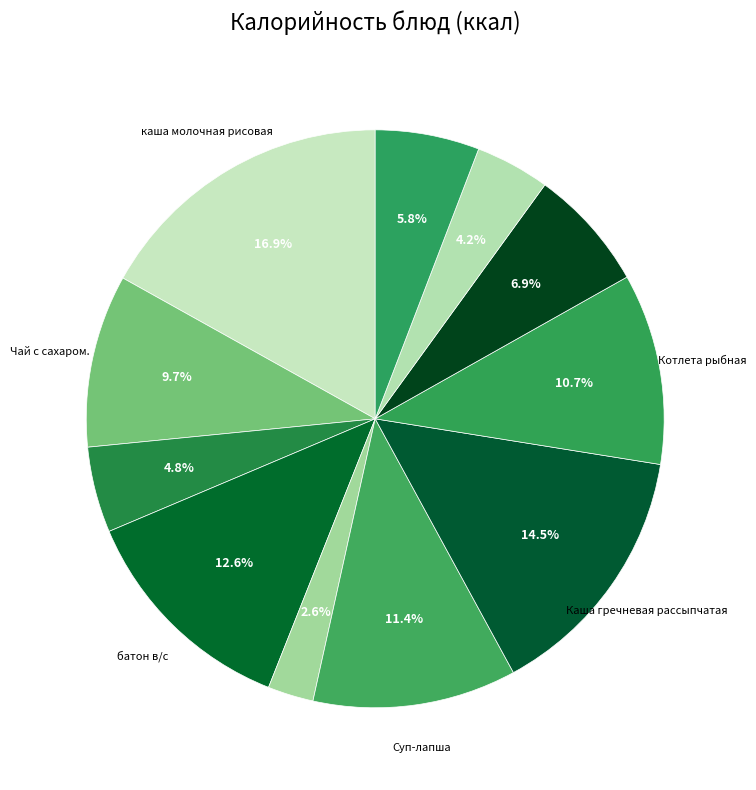

Count the number of slices in the pie.

11